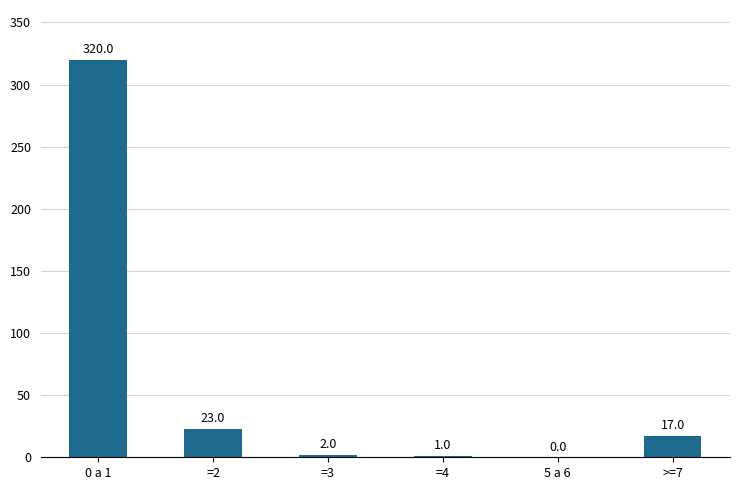

What is the greatest value displayed?

320